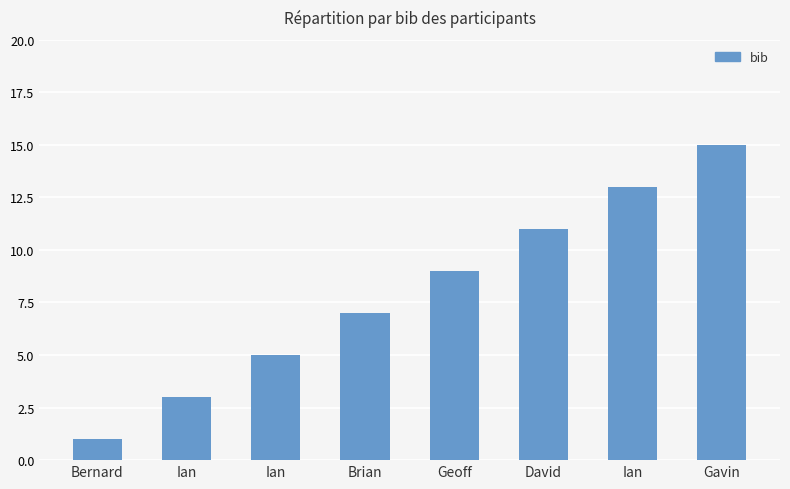

How many bars are there in total?

8